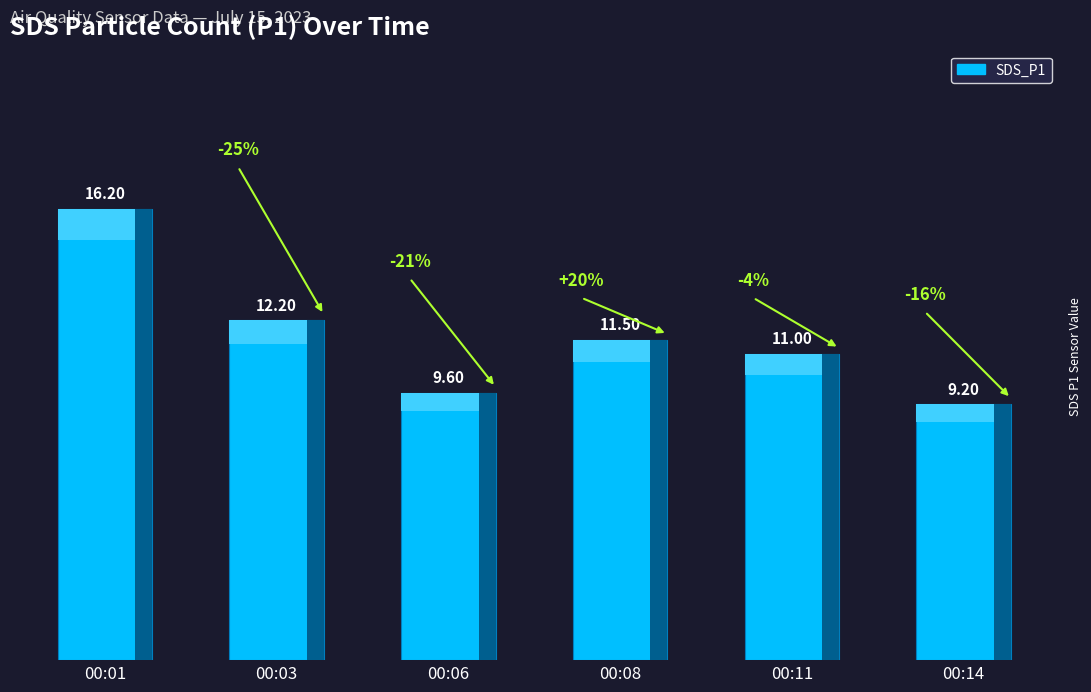

Between 00:01 and 00:11, which is larger?

00:01